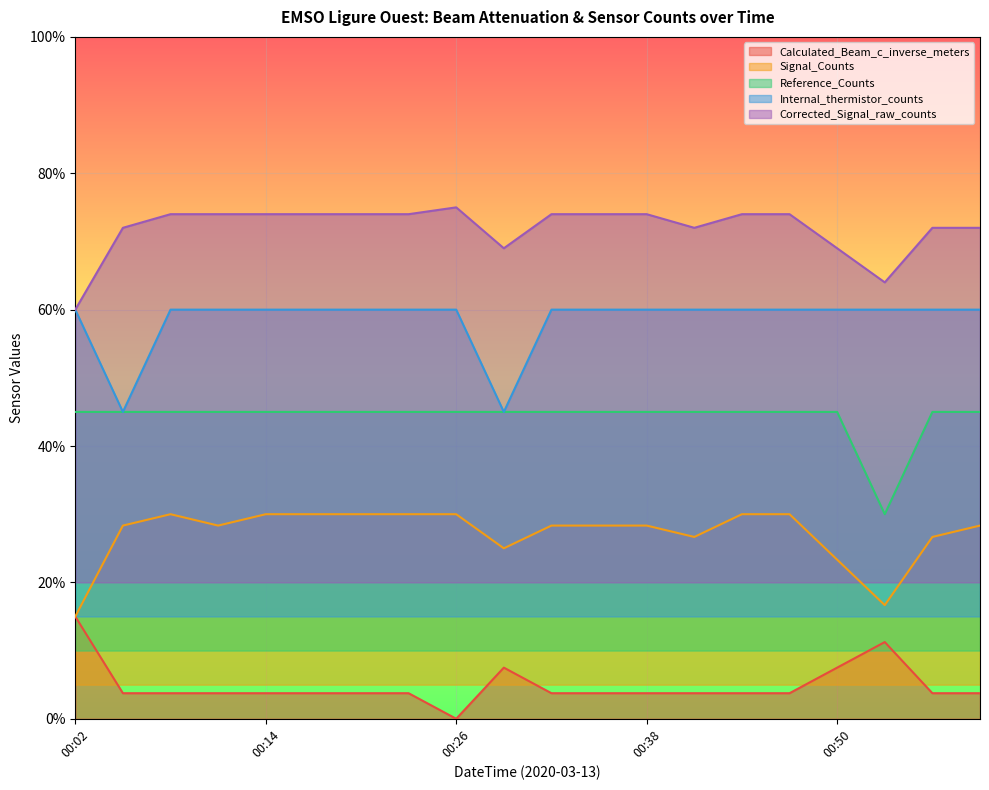

Reading left to right, list all the values displayed in this chart.

Calculated_Beam_c_inverse_meters: 00:02=0.1	00:05=0.0	00:08=0.0	00:11=0.0	00:14=0.0	00:17=0.0	00:20=0.0	00:23=0.0	00:26=0.0	00:29=0.1	00:32=0.0	00:35=0.0	00:38=0.0	00:41=0.0	00:44=0.0	00:47=0.0	00:50=0.1	00:53=0.1	00:56=0.0	00:59=0.0
Signal_Counts: 00:02=0.2	00:05=0.3	00:08=0.3	00:11=0.3	00:14=0.3	00:17=0.3	00:20=0.3	00:23=0.3	00:26=0.3	00:29=0.2	00:32=0.3	00:35=0.3	00:38=0.3	00:41=0.3	00:44=0.3	00:47=0.3	00:50=0.2	00:53=0.2	00:56=0.3	00:59=0.3
Reference_Counts: 00:02=0.4	00:05=0.4	00:08=0.4	00:11=0.4	00:14=0.4	00:17=0.4	00:20=0.4	00:23=0.4	00:26=0.4	00:29=0.4	00:32=0.4	00:35=0.4	00:38=0.4	00:41=0.4	00:44=0.4	00:47=0.4	00:50=0.4	00:53=0.3	00:56=0.4	00:59=0.4
Internal_thermistor_counts: 00:02=0.6	00:05=0.5	00:08=0.6	00:11=0.6	00:14=0.6	00:17=0.6	00:20=0.6	00:23=0.6	00:26=0.6	00:29=0.5	00:32=0.6	00:35=0.6	00:38=0.6	00:41=0.6	00:44=0.6	00:47=0.6	00:50=0.6	00:53=0.6	00:56=0.6	00:59=0.6
Corrected_Signal_raw_counts: 00:02=0.6	00:05=0.7	00:08=0.7	00:11=0.7	00:14=0.7	00:17=0.7	00:20=0.7	00:23=0.7	00:26=0.8	00:29=0.7	00:32=0.7	00:35=0.7	00:38=0.7	00:41=0.7	00:44=0.7	00:47=0.7	00:50=0.7	00:53=0.6	00:56=0.7	00:59=0.7